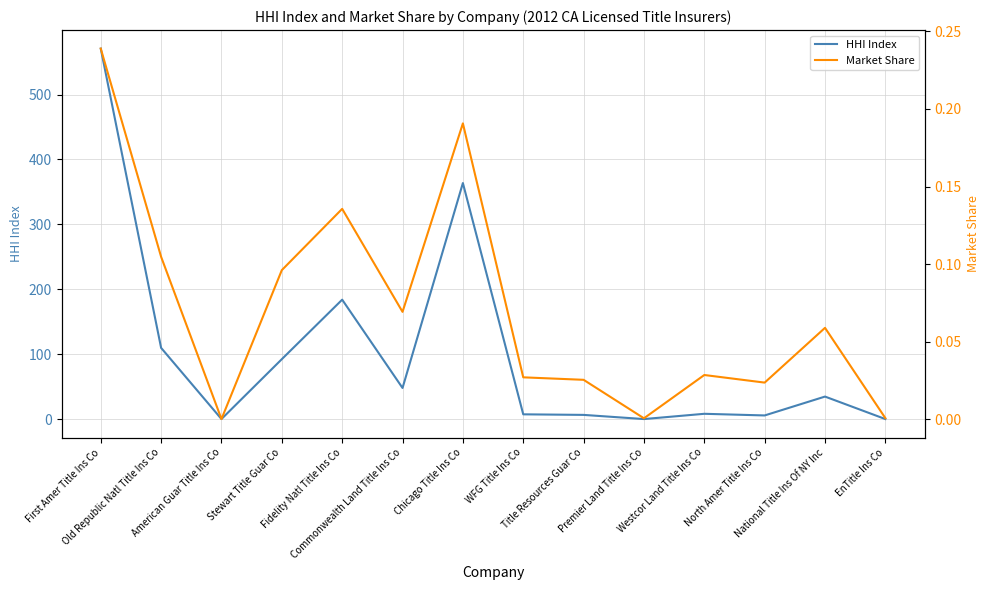

The HHI Index series shows 34.7 at National Title Ins Of NY Inc. True or false?

True